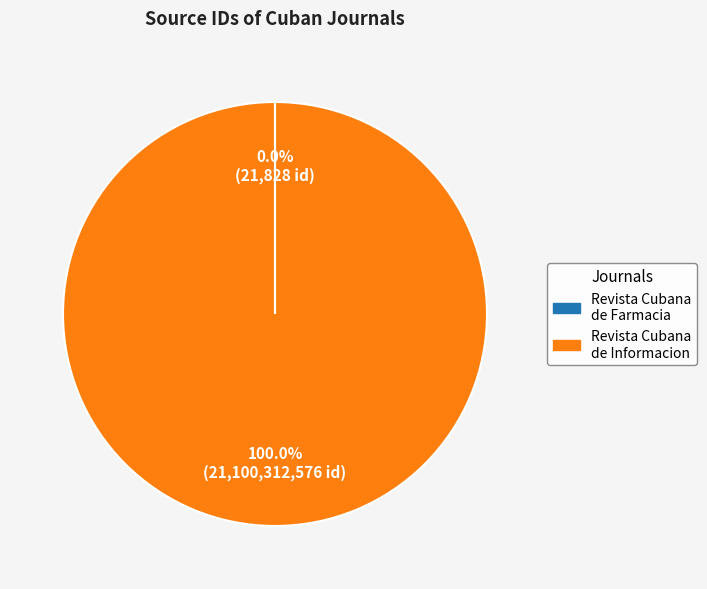

Is there a majority slice in this chart?

Yes